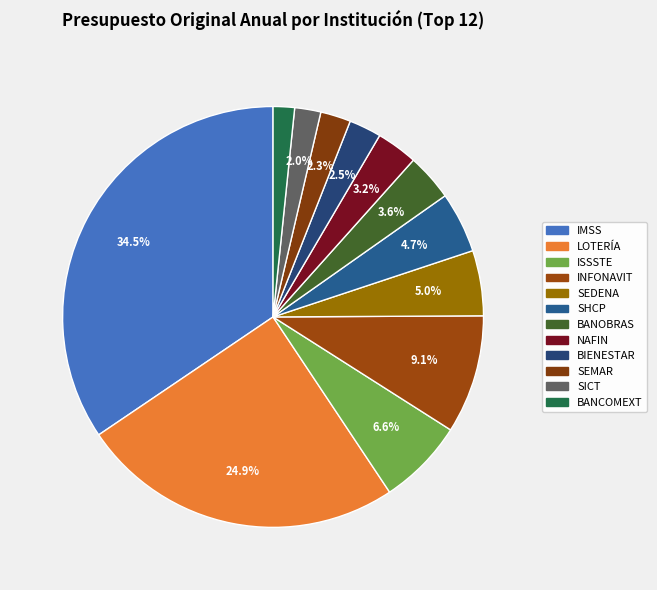

How many segments does this pie chart have?

12